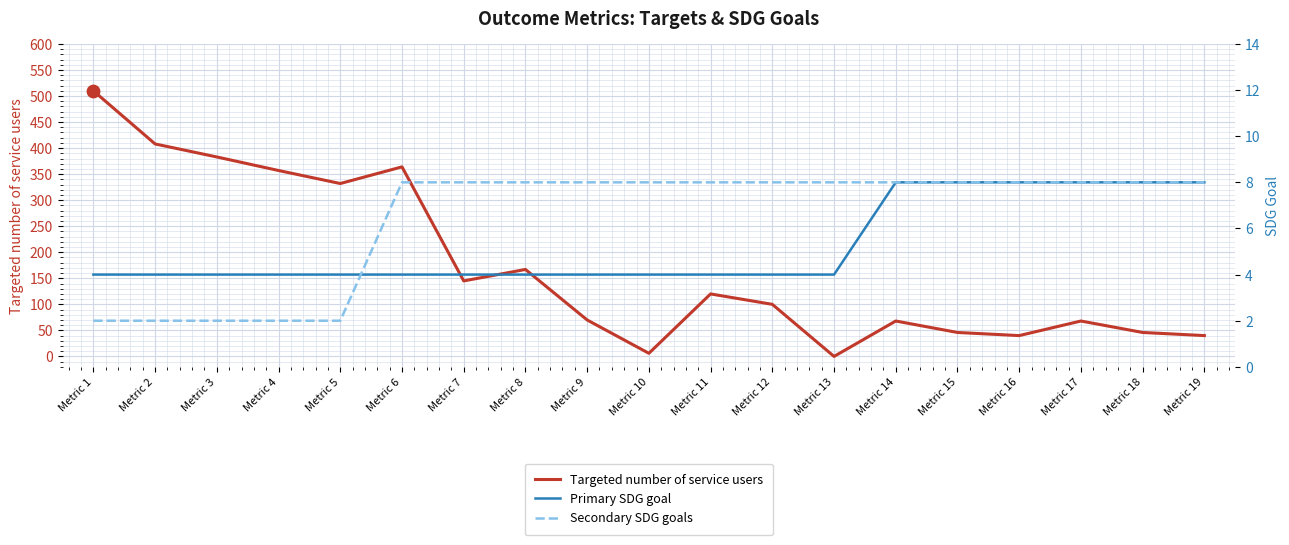

Which series has the largest total across all categories?

Targeted number of service users